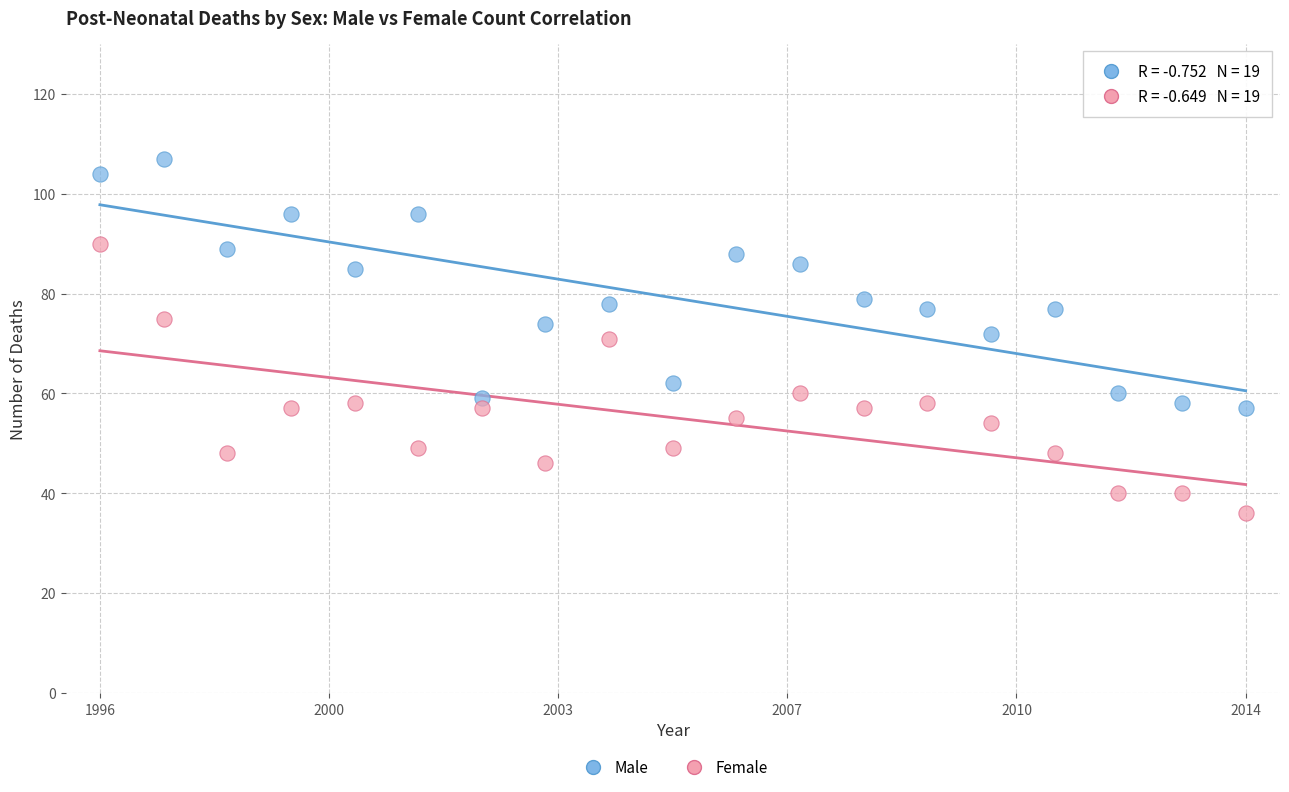

Which series contains the lowest Y value?

Female